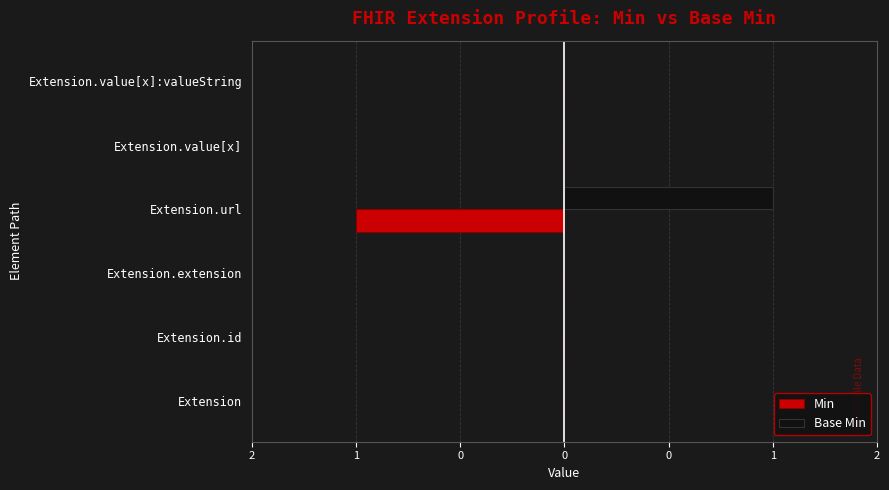

What are all the series names shown in the legend?

Min, Base Min